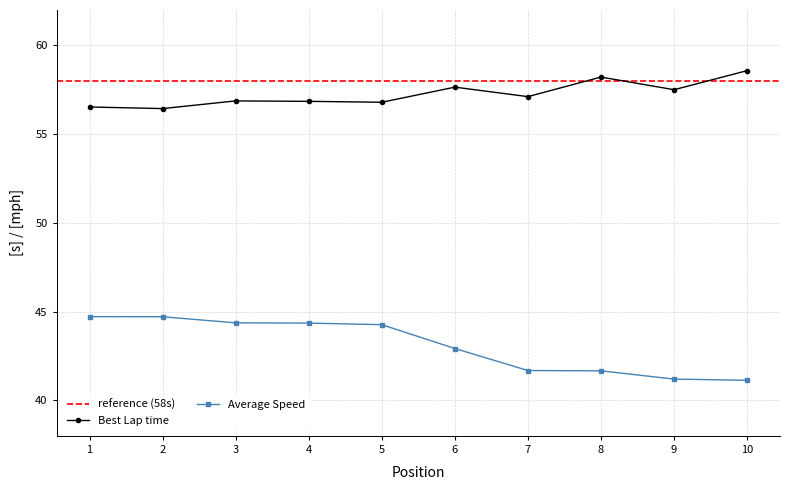

Rank the series by their maximum value, from lowest to highest.

Average Speed, Best Lap time